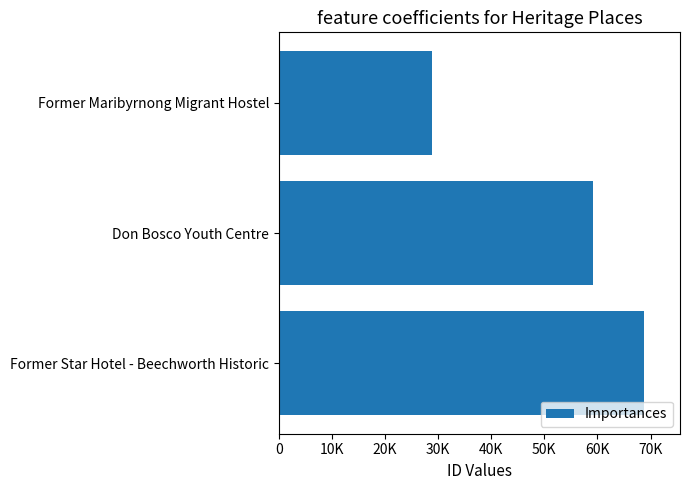

Are the bars horizontal?

Yes